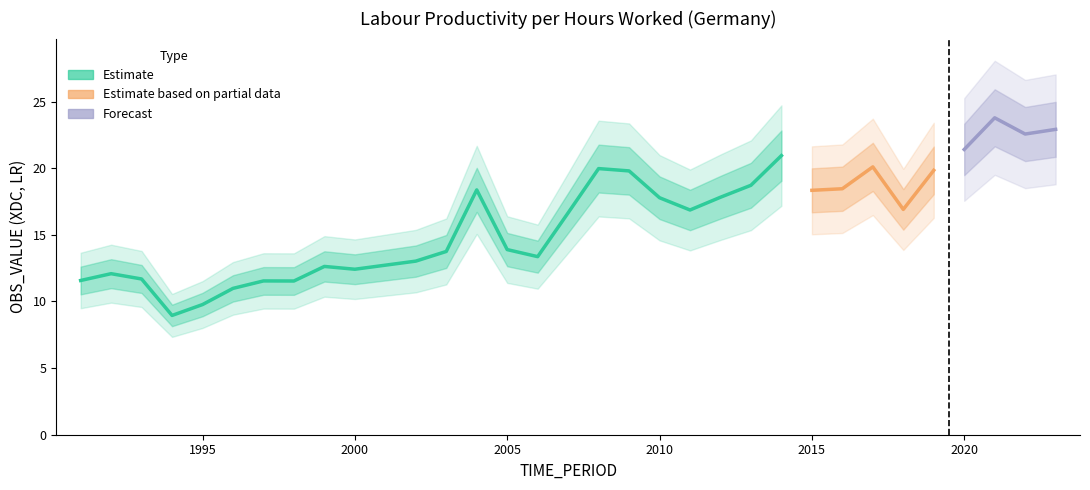

What is the smallest value displayed?

9.0